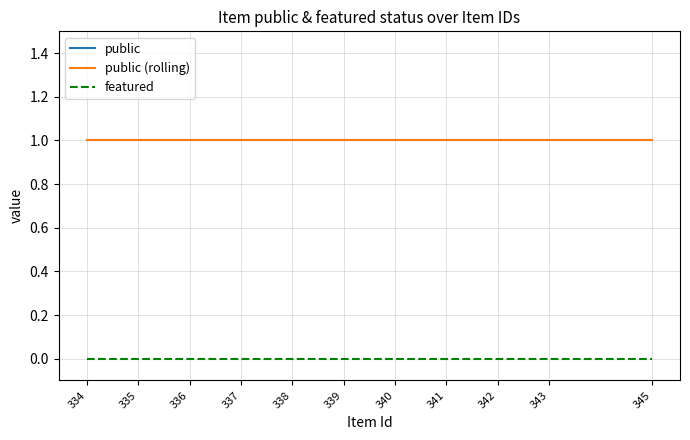

Reading left to right, list all the values displayed in this chart.

public: 1	1	1	1	1	1	1	1	1	1	1
public (rolling): 1	1	1	1	1	1	1	1	1	1	1
featured: 0	0	0	0	0	0	0	0	0	0	0